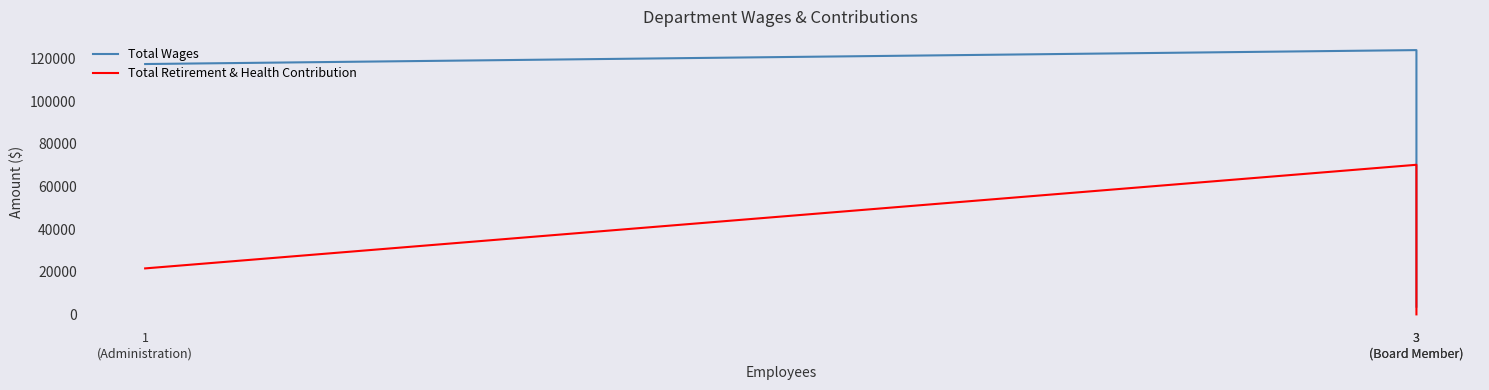

What is the highest value of the Total Wages series?

123877